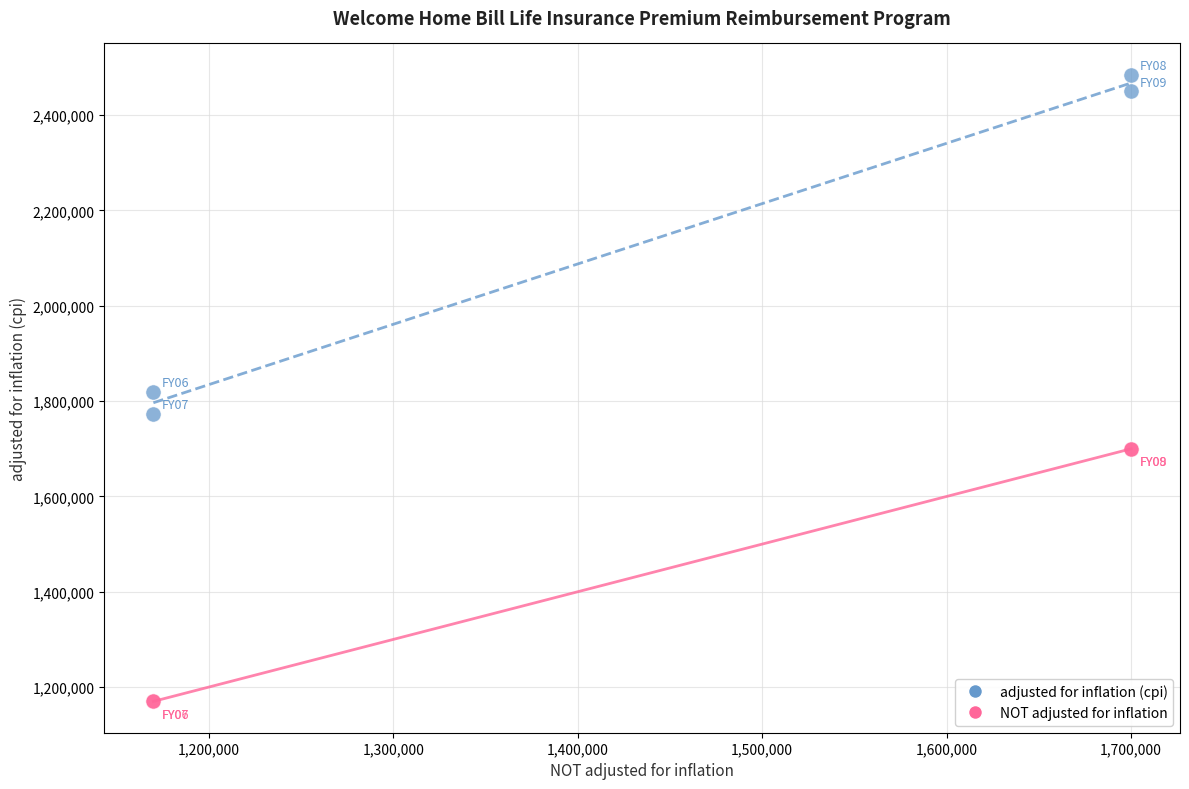

Which series reaches the minimum Y coordinate?

NOT adjusted for inflation